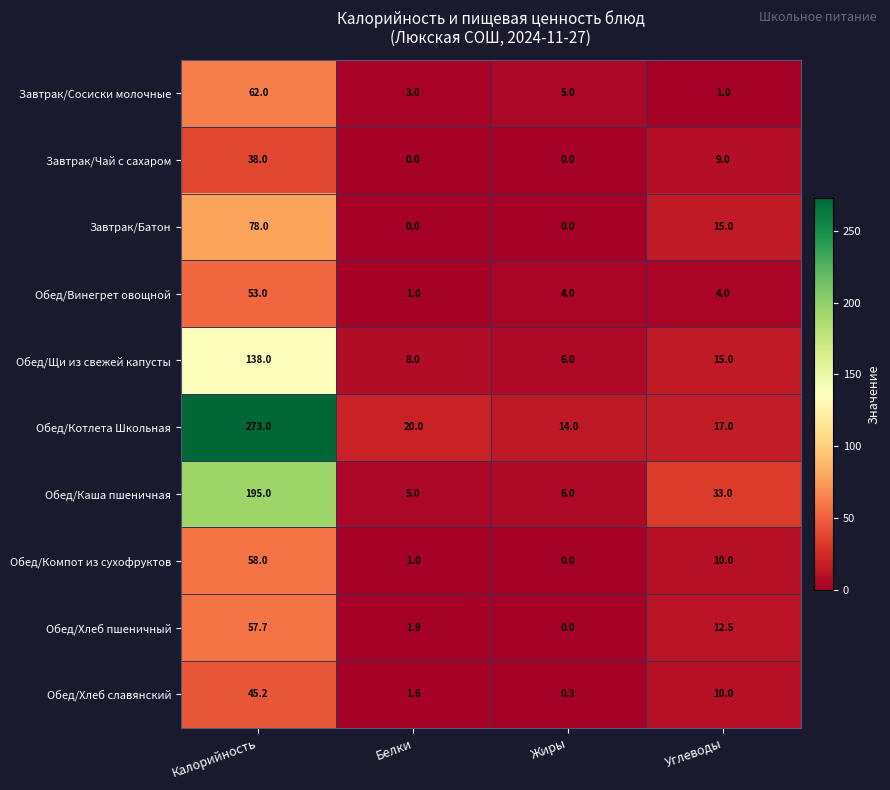

What is the difference between the second highest and second lowest values in the Обед/Хлеб пшеничный series?

10.6